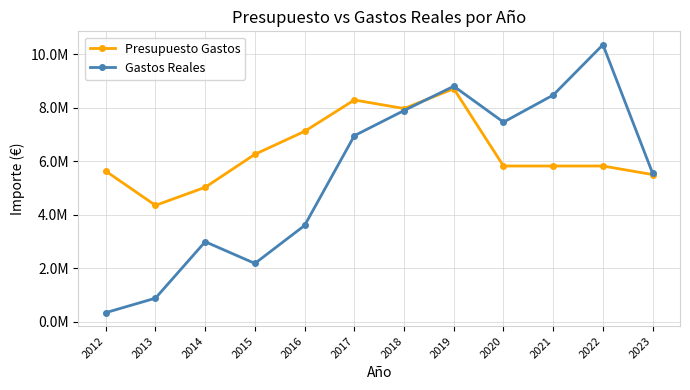

How many times do Presupuesto Gastos and Gastos Reales cross each other?

1